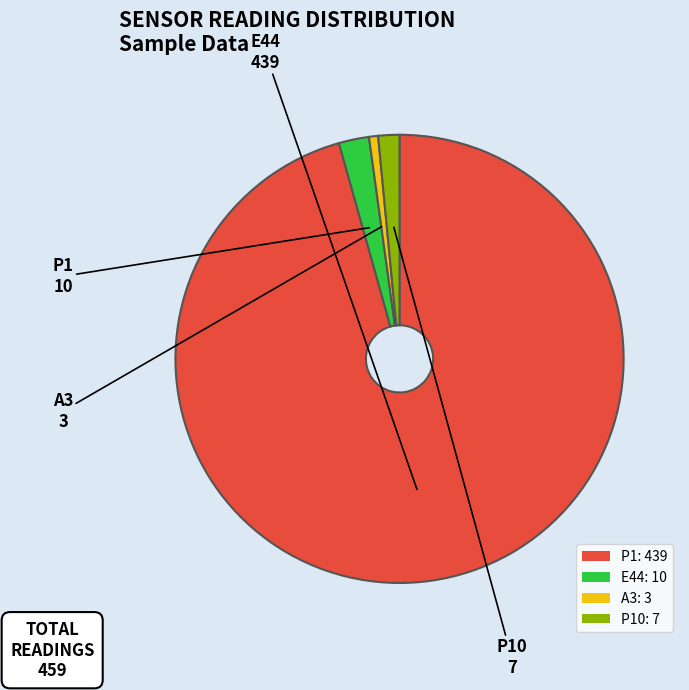

Do P1: 439 and A3: 3 together represent more than half of the pie?

Yes